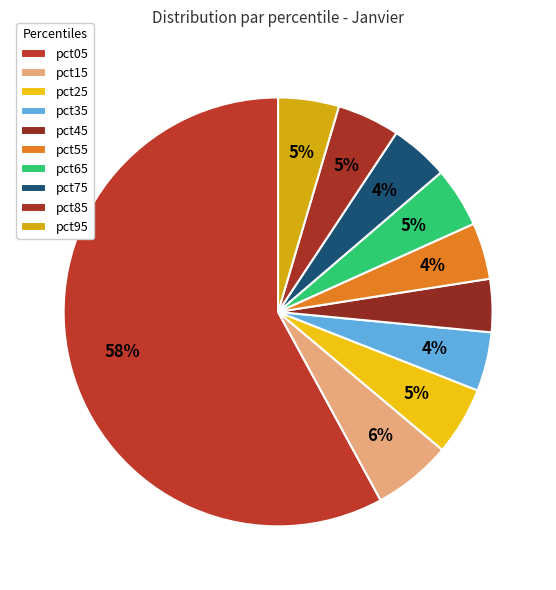

How many segments does this pie chart have?

10